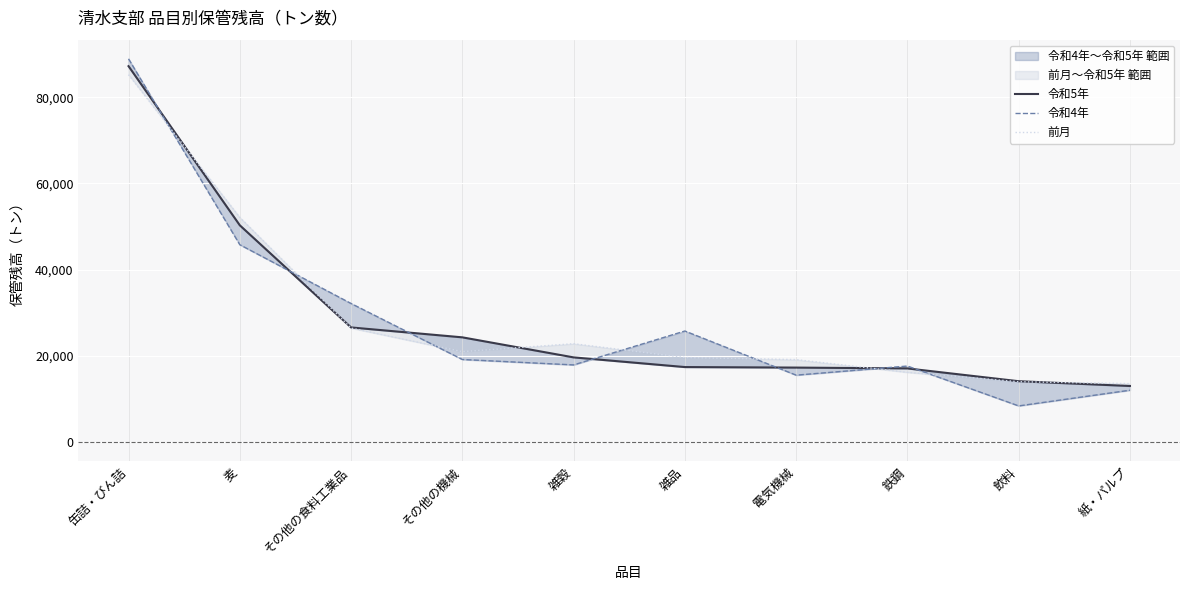

True or false: 前月 has more than 1 points higher than both neighbors.

False